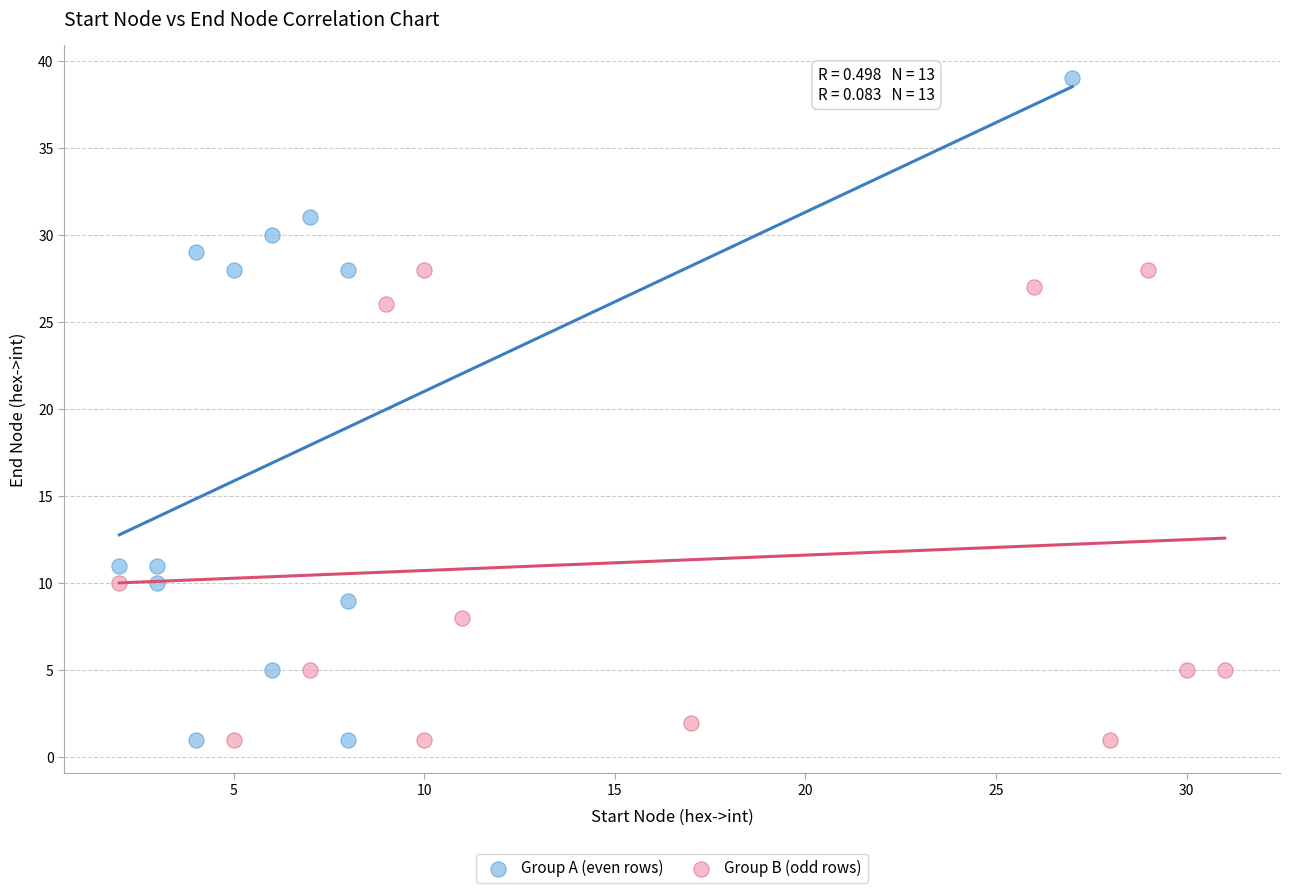

What are all the series names shown in the legend?

Group A (even rows), Group B (odd rows)